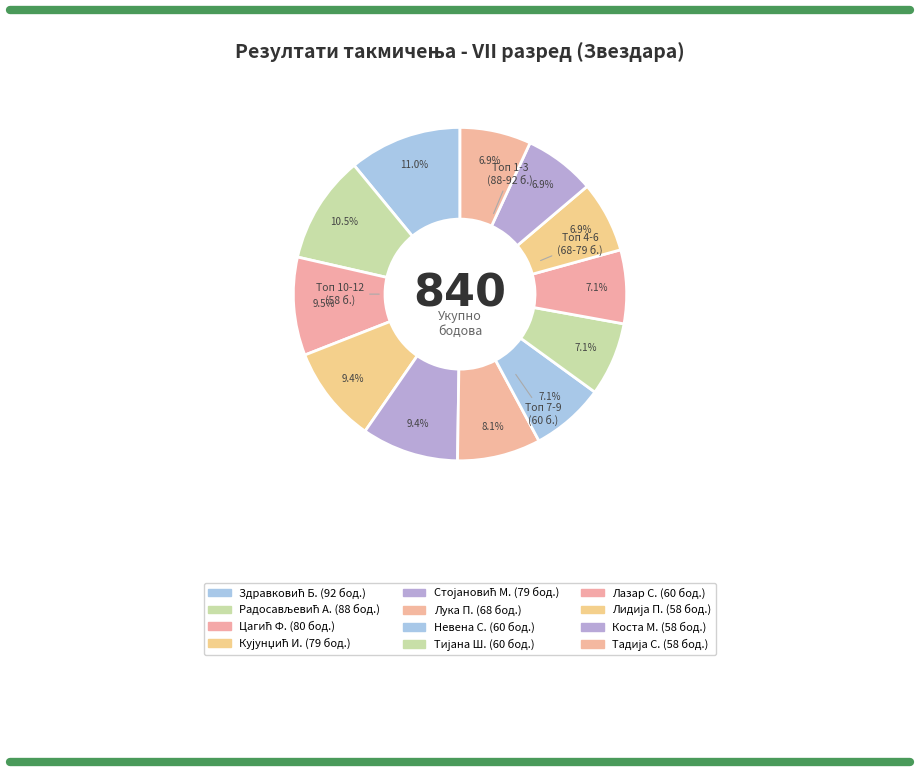

Rank the categories by value from highest to lowest.

Здравковић Богдан, Радосављевић Ања, Цагић Филип, Кујунџић Илија, Стојановић Марко, Лука Павловић, Невена Станишић, Тијана Шећеровић, Лазар Стојиљковић, Лидија Пршић, Коста Марковић, Тадија Симић